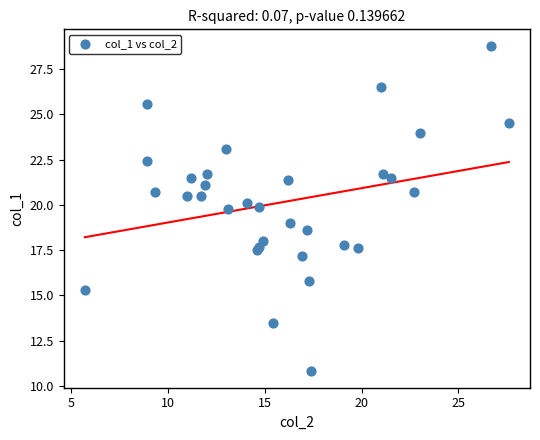

What is the range of X values (max minus min)?

21.9